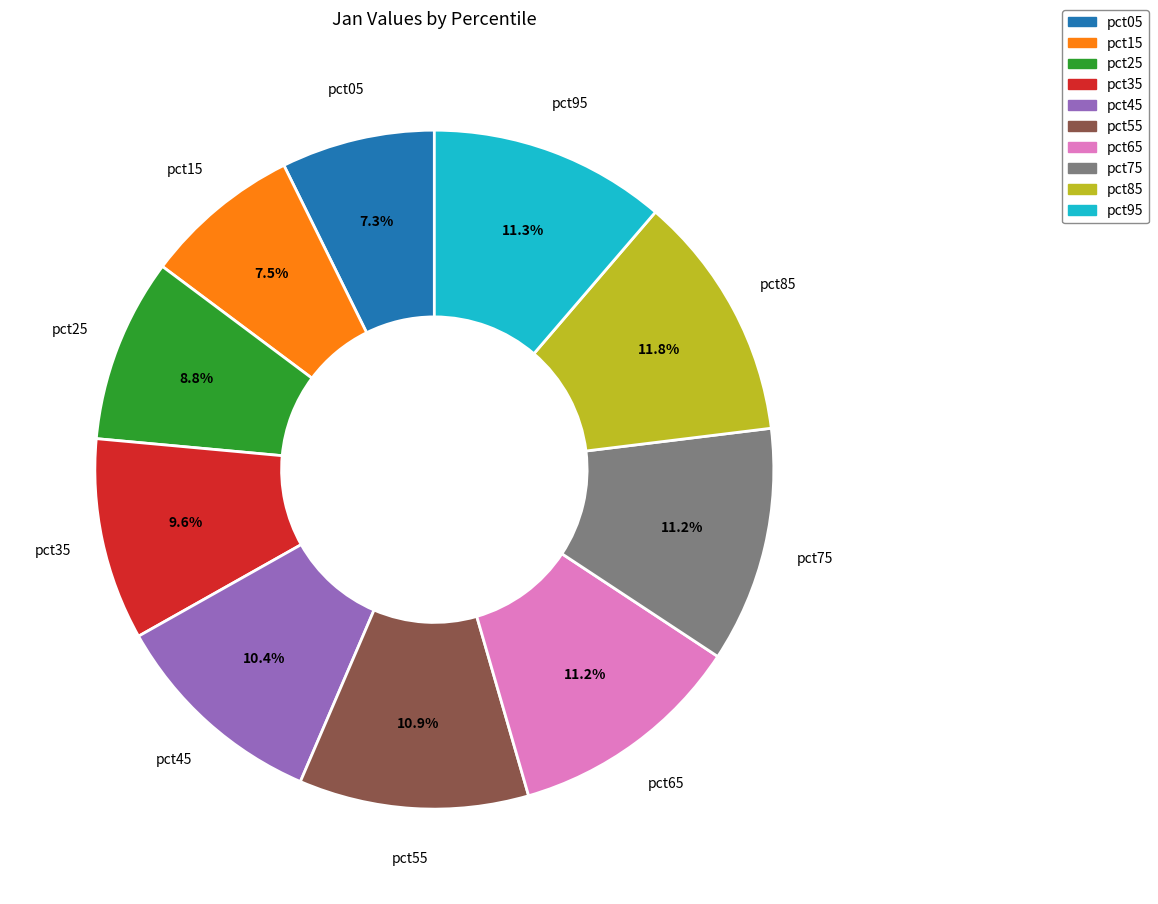

Is the sum of pct25 and pct85 greater than half?

No